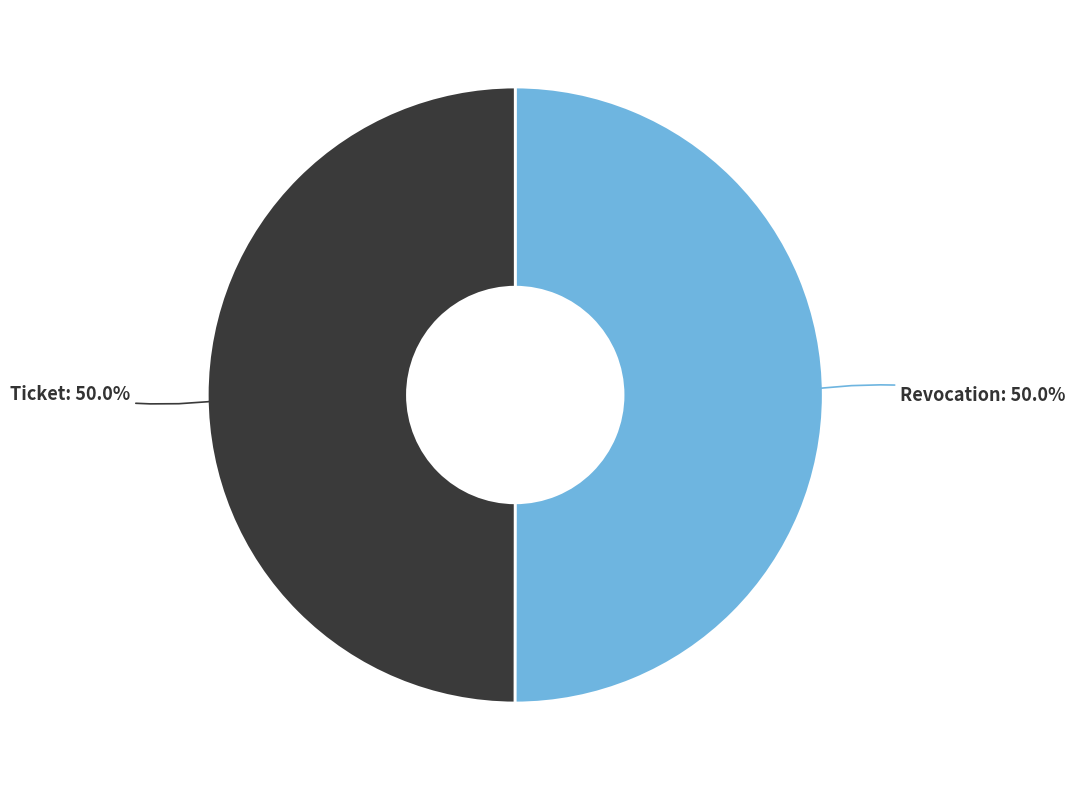

To the nearest percent, what is the combined percentage of Revocation and Ticket?

100%